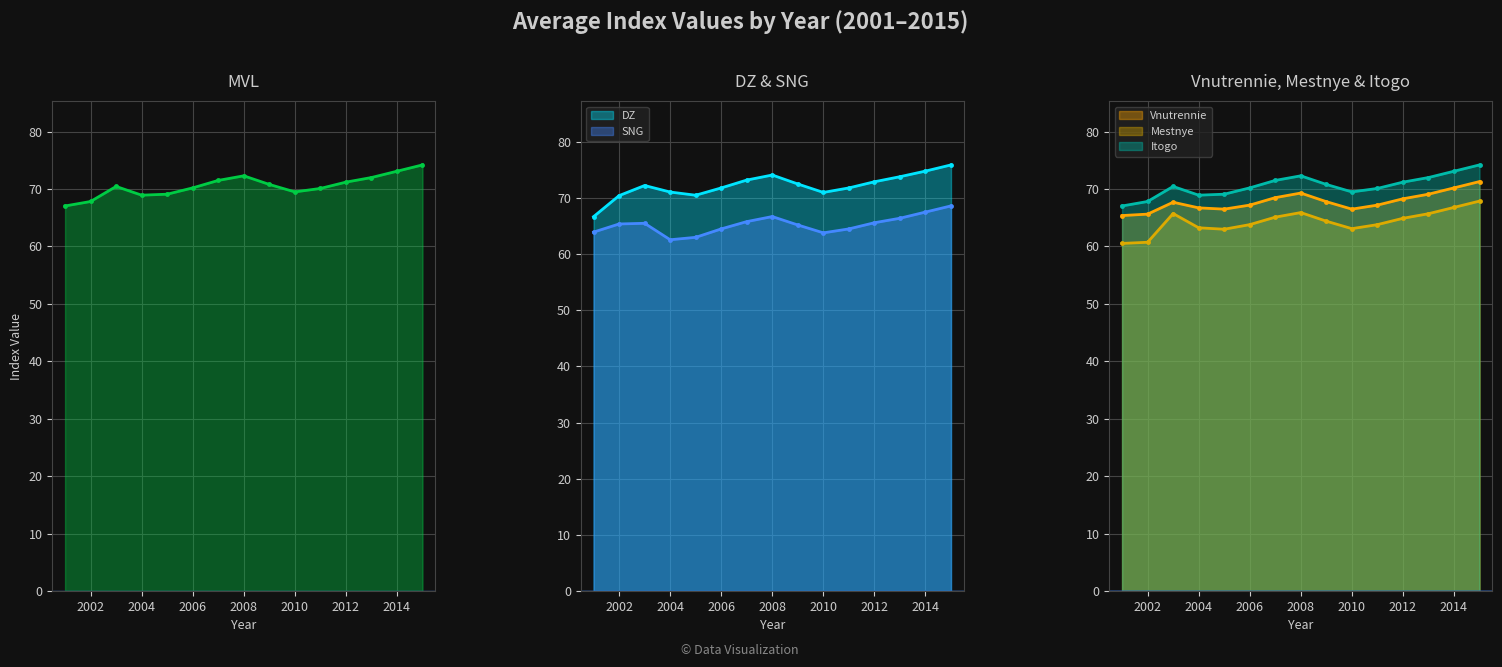

Rank the series at 2012 from highest to lowest value.

DZ line, MVL line, Itogo line, Vnutrennie line, SNG line, Mestnye line